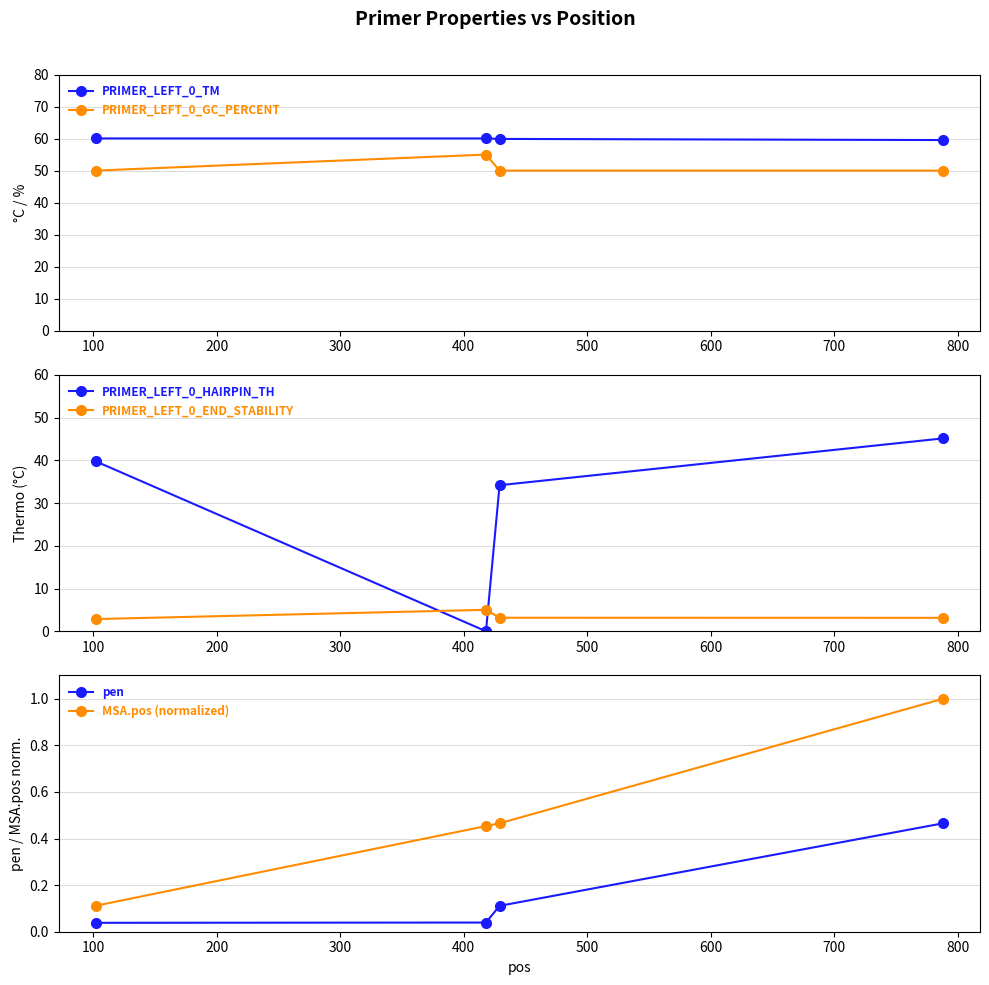

True or false: MSA.pos (normalized) and pen cross at least once.

False